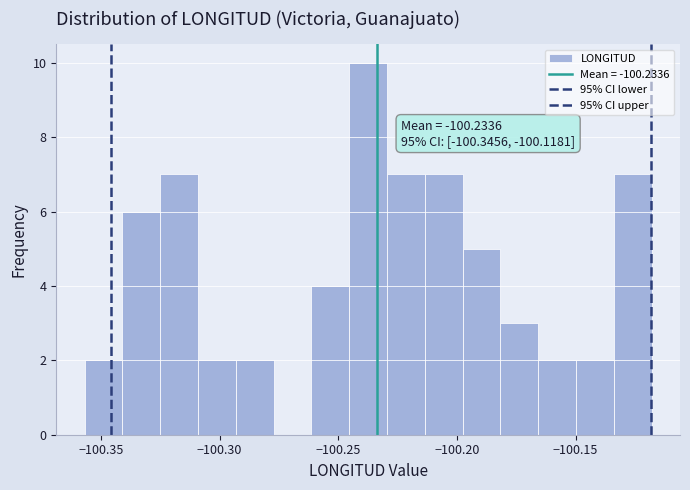

Read against the x-axis, roughly where is the centre of the tallest bar?

-100.235